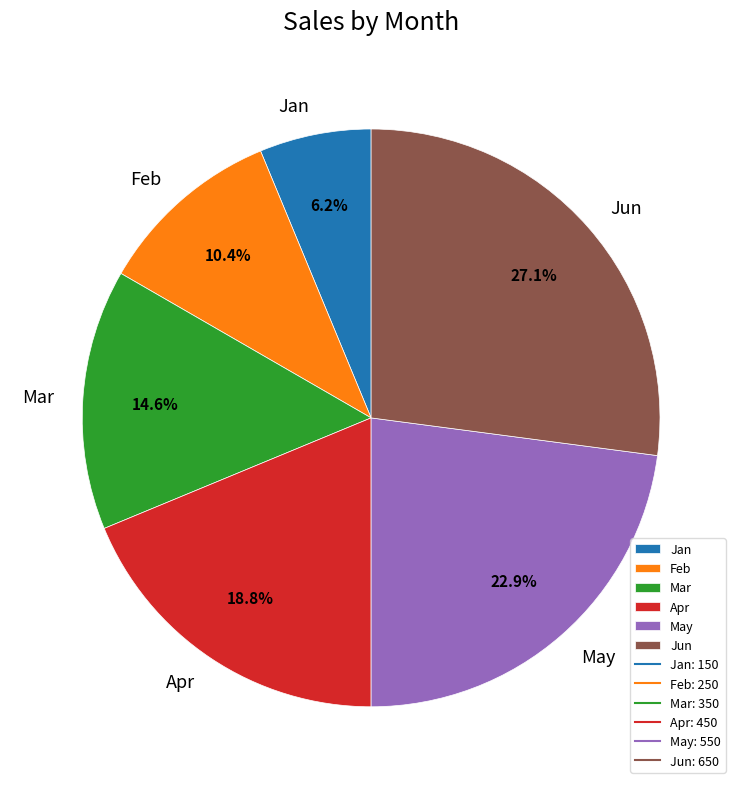

To the nearest percent, what is the average slice percentage?

17%